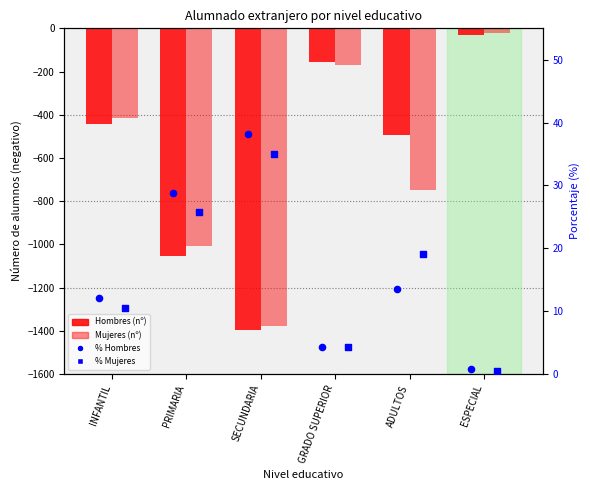

What are all the series names shown in the legend?

Hombres, Mujeres, % Hombres, % Mujeres